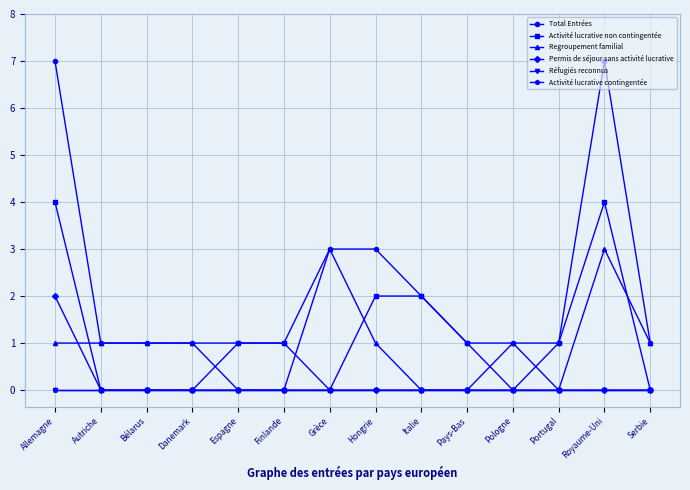

Does the chart have visible grid lines?

Yes